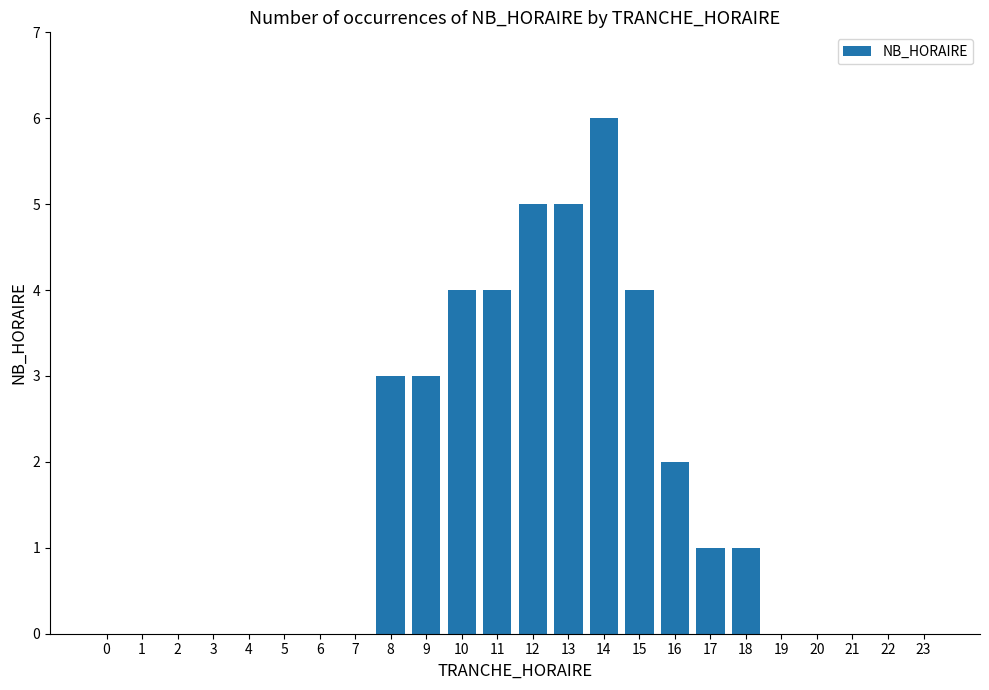

What is the change in value from 2 to 13?

+5